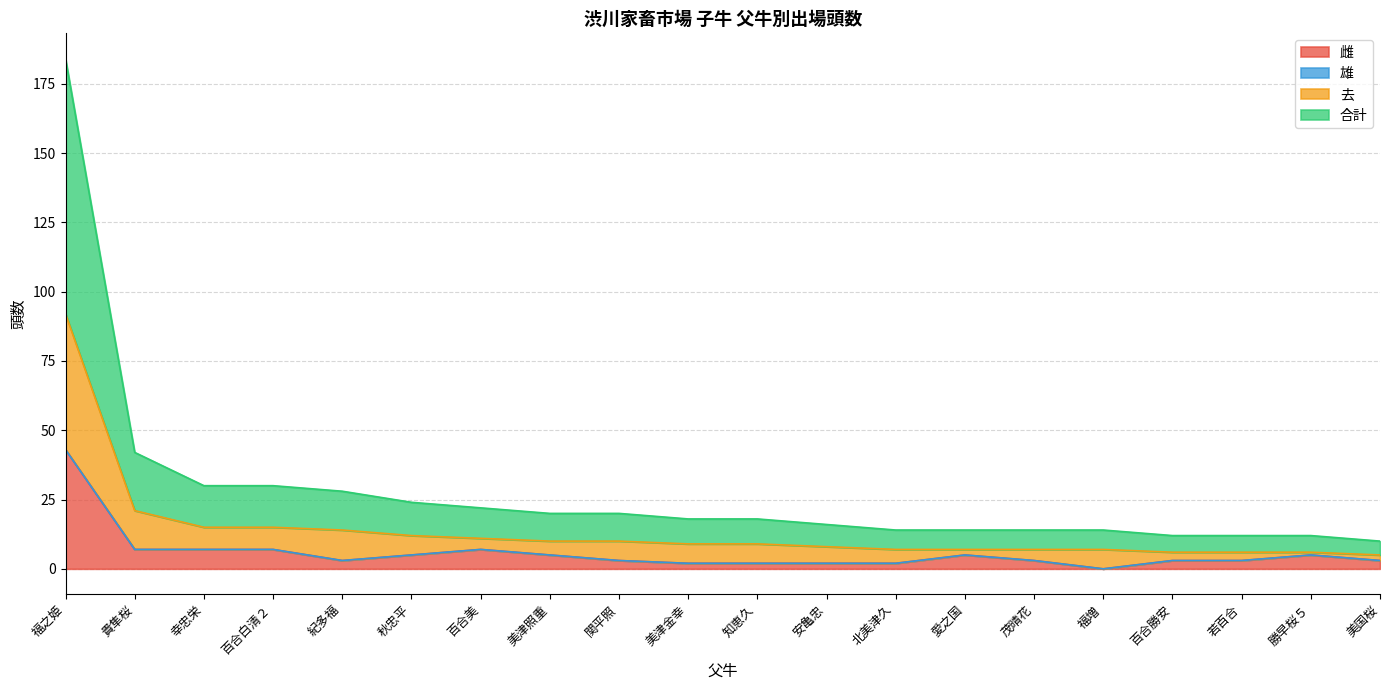

The 合計 series shows 28 at 紀多福. True or false?

True